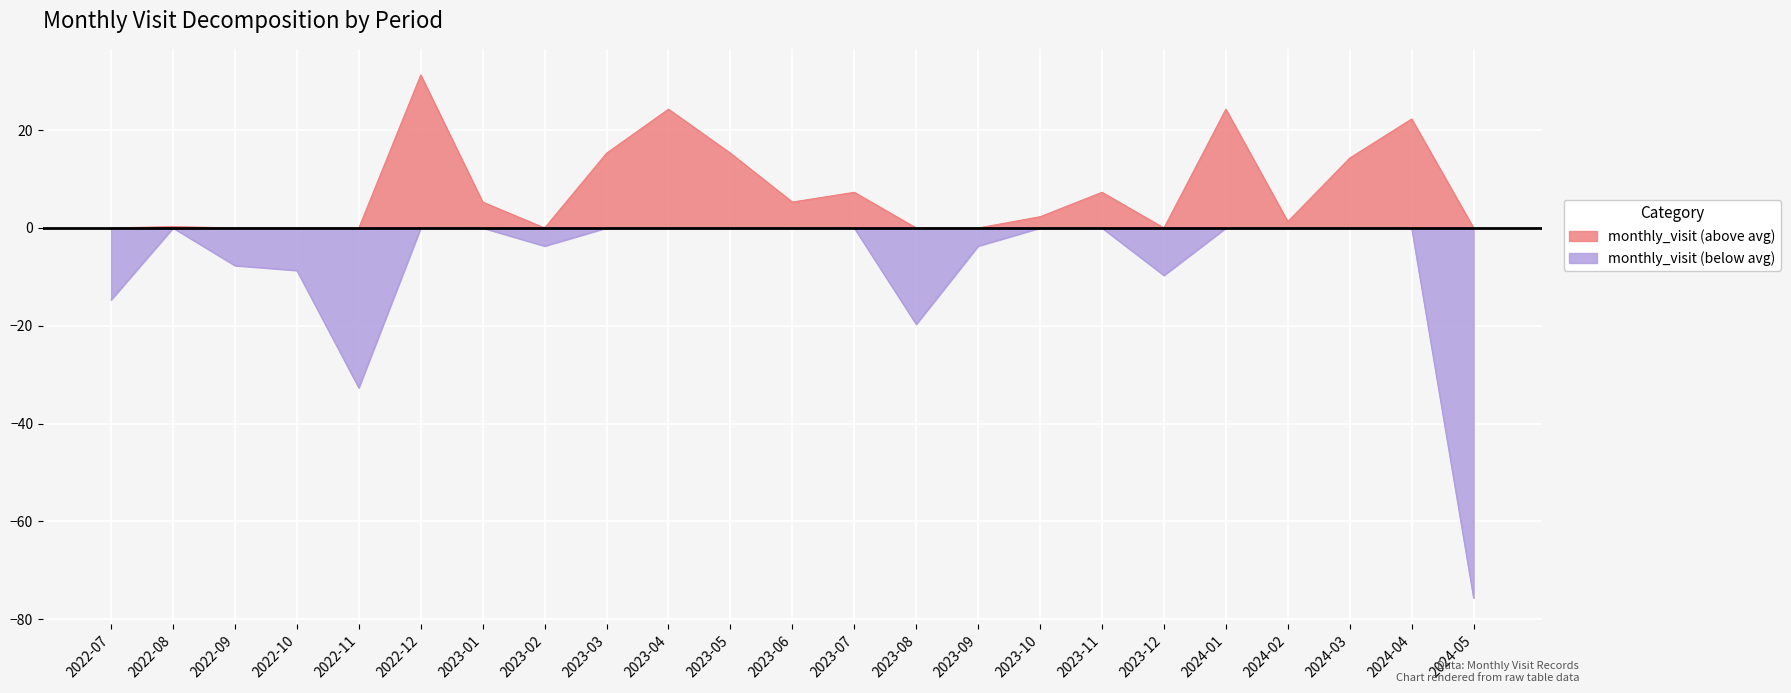

How many series are shown in this chart?

2